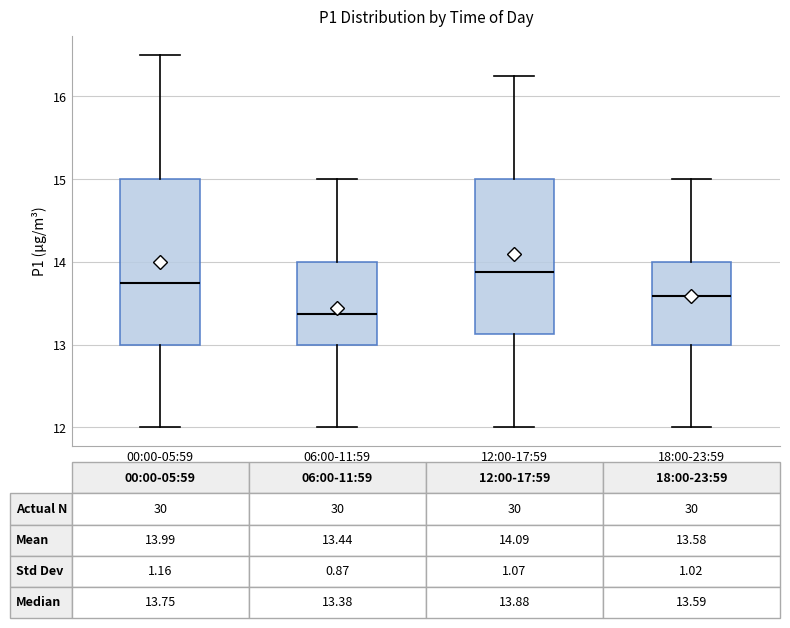

Which box's median line is the lowest?

06:00-11:59